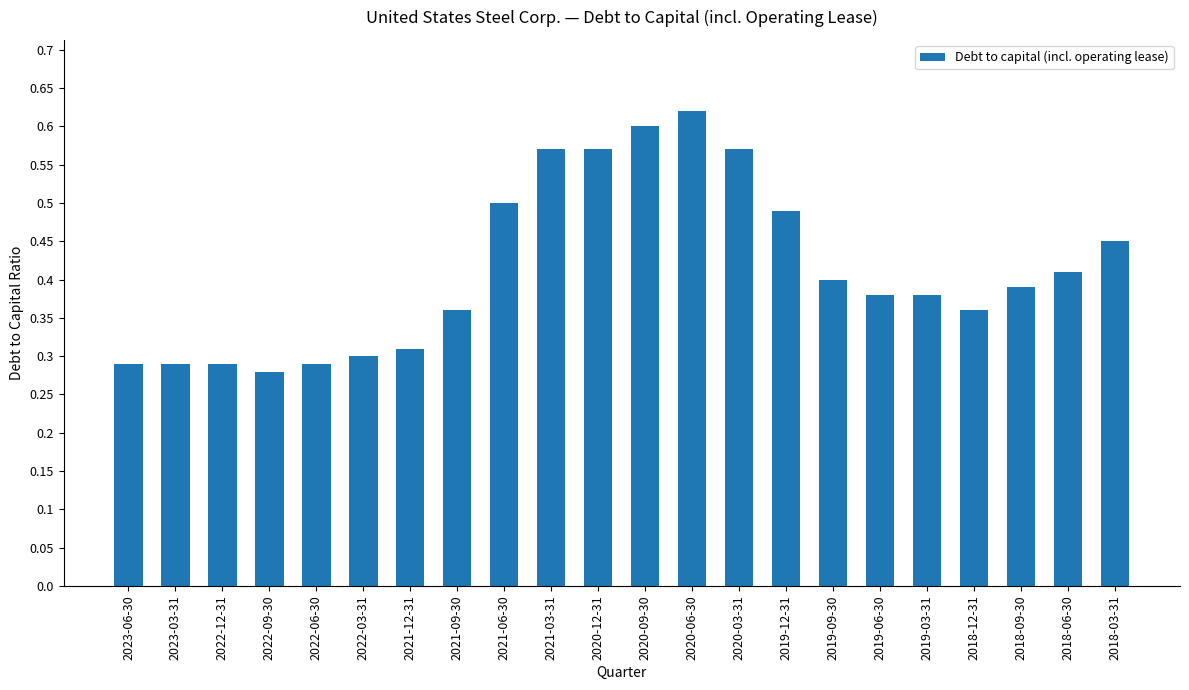

What is the change in value from 2023-03-31 to 2019-12-31?

+0.2